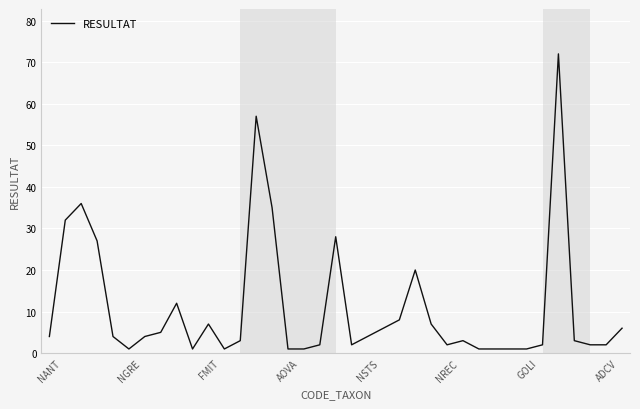

What is the difference between the maximum and minimum values?

71